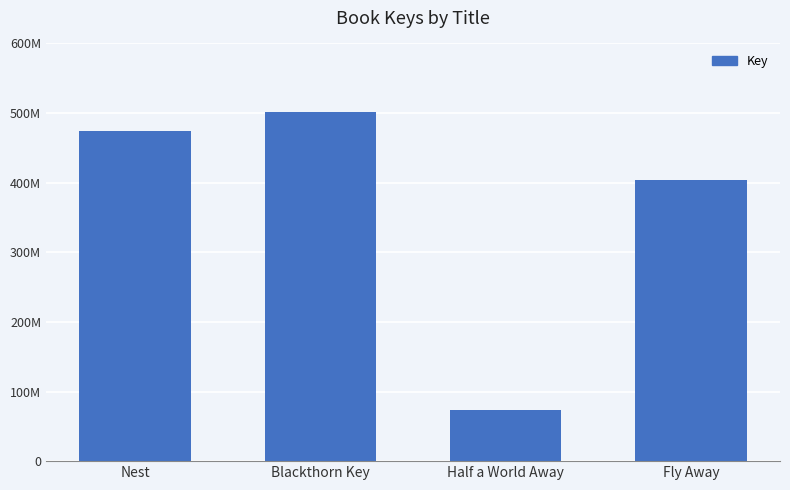

Does the chart contain any negative values?

No